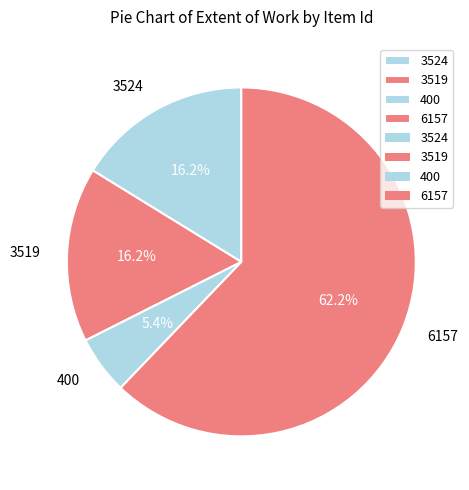

Which has a higher value, 3524 or 6157?

6157